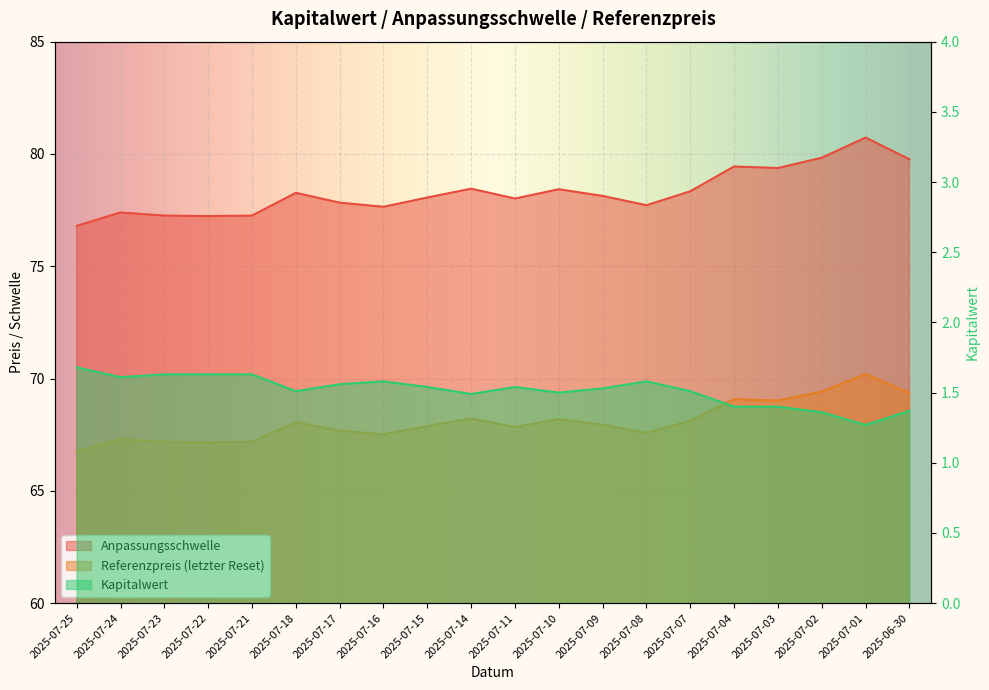

At which category is the sum across all series the highest?

2025-07-01